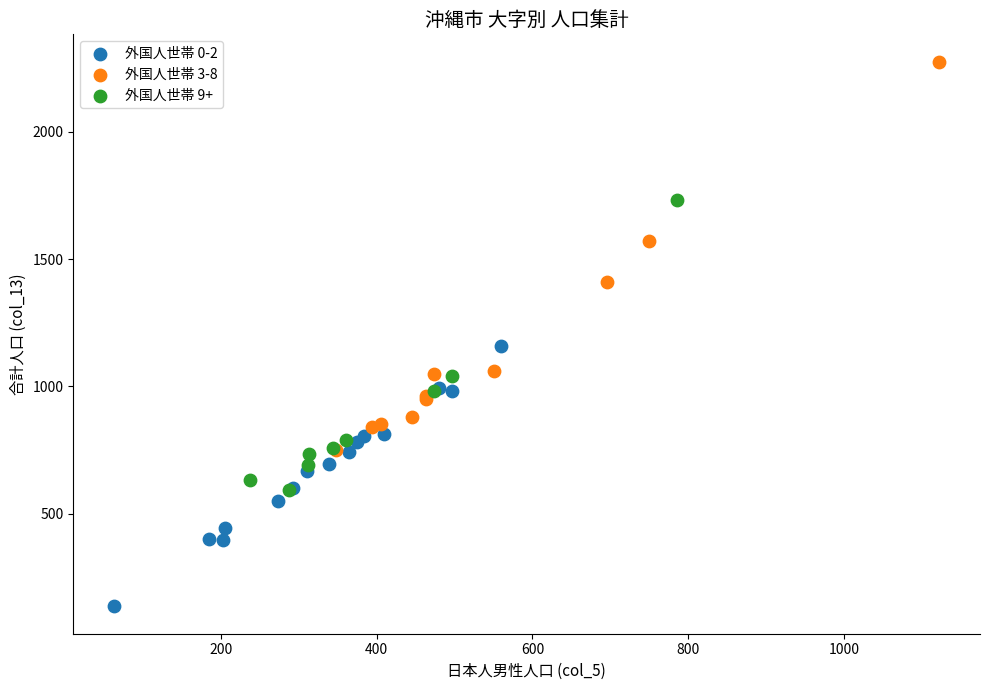

Which series reaches the minimum Y coordinate?

外国人世帯 0-2